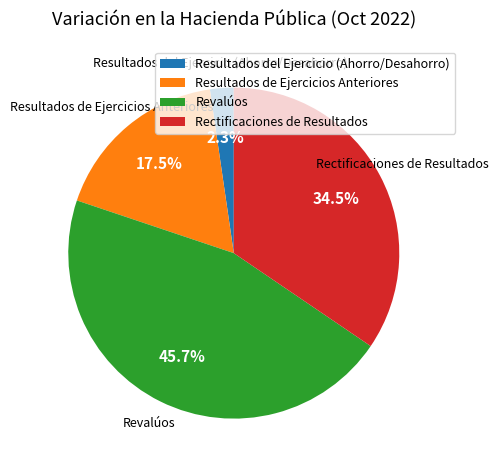

Which category has the smallest portion of the pie?

Resultados del Ejercicio (Ahorro/Desahorro)